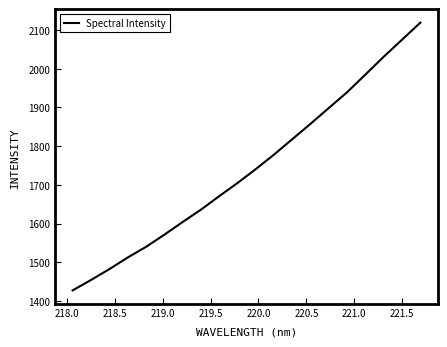

What is the maximum value shown in the chart?

2119.3